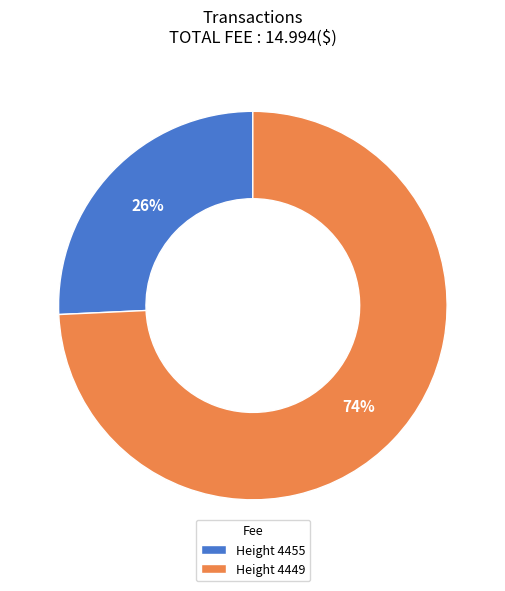

To the nearest percent, what percentage of the pie is Height 4449?

74%